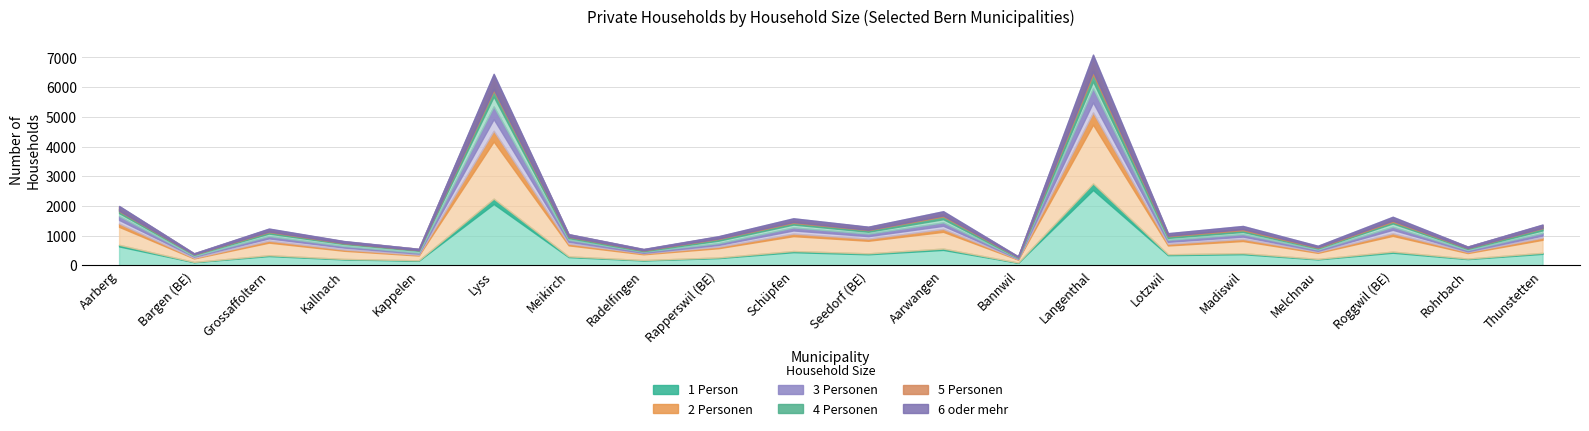

Between Lyss and Schüpfen, which series saw the biggest shift?

1 Person